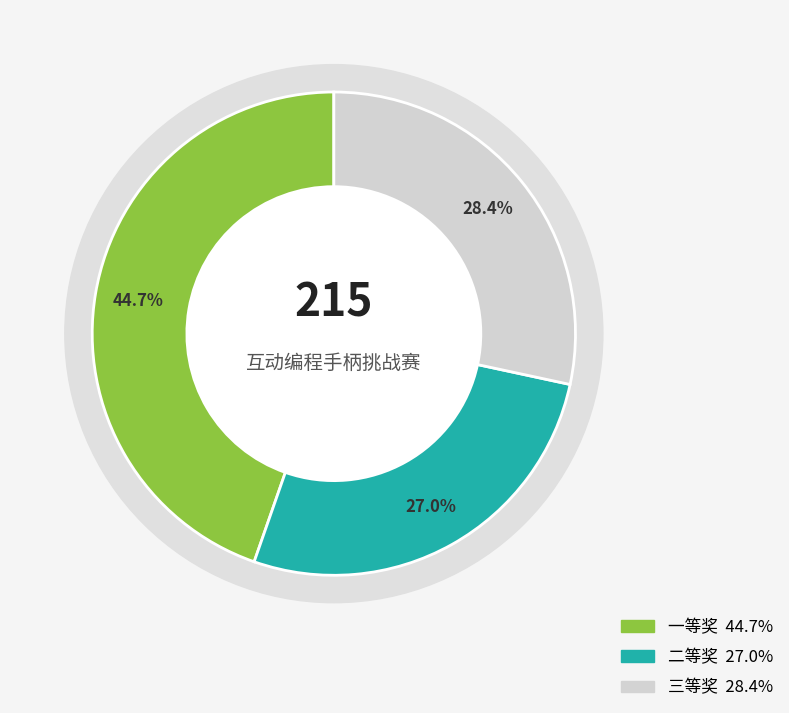

Is it true that 一等奖 is 45% of the pie?

True